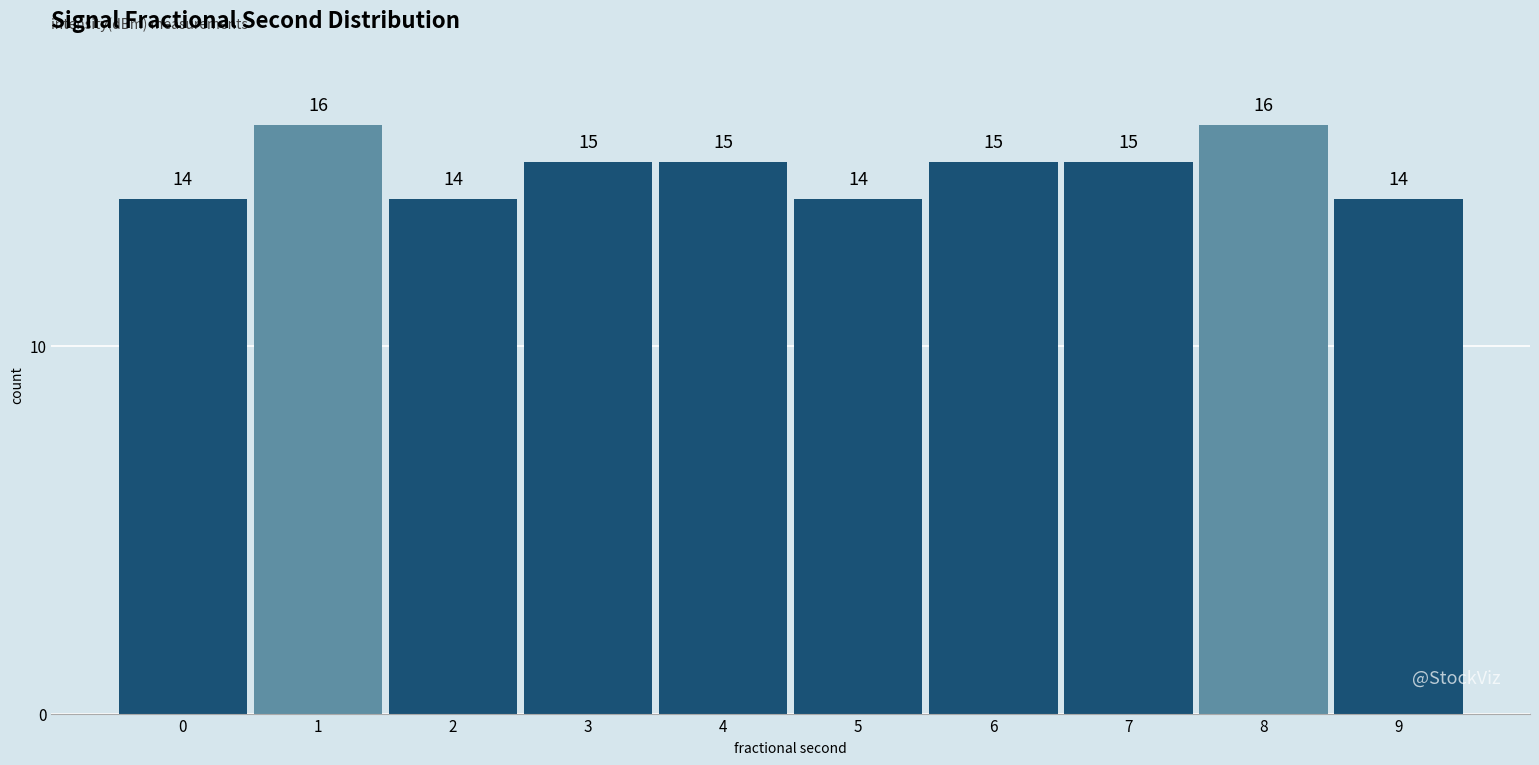

Reading right to left, extract all data points from this chart.

14	16	15	15	14	15	15	14	16	14